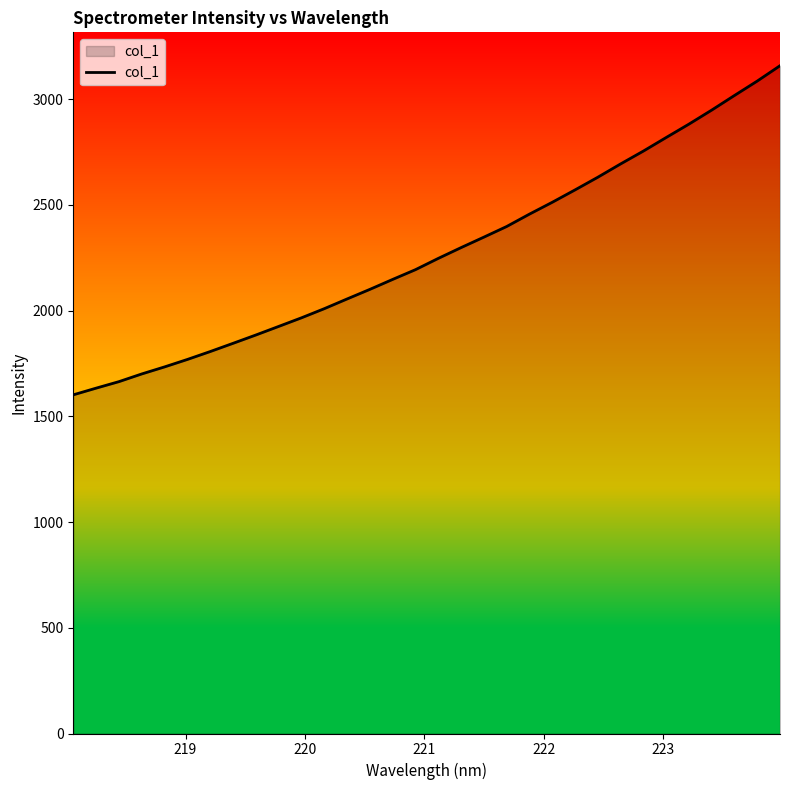

What is the greatest value displayed?

3158.4